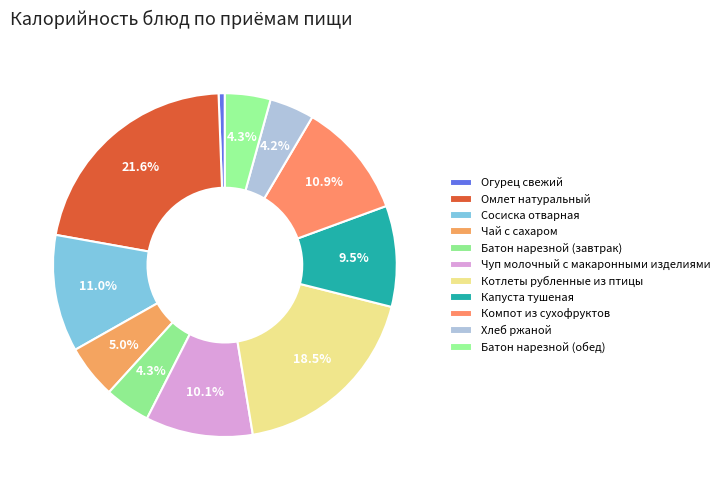

Is Сосиска отварная the majority of the pie?

No